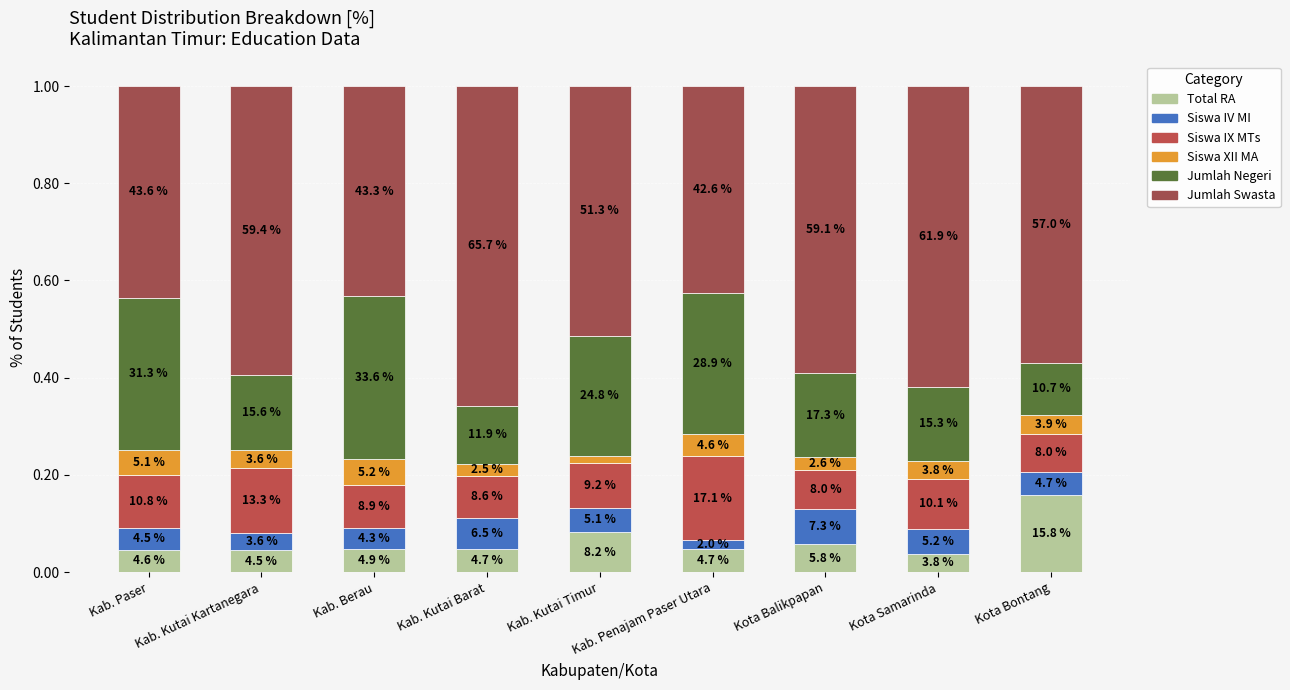

Are the bars grouped side by side (vs. stacked)?

No